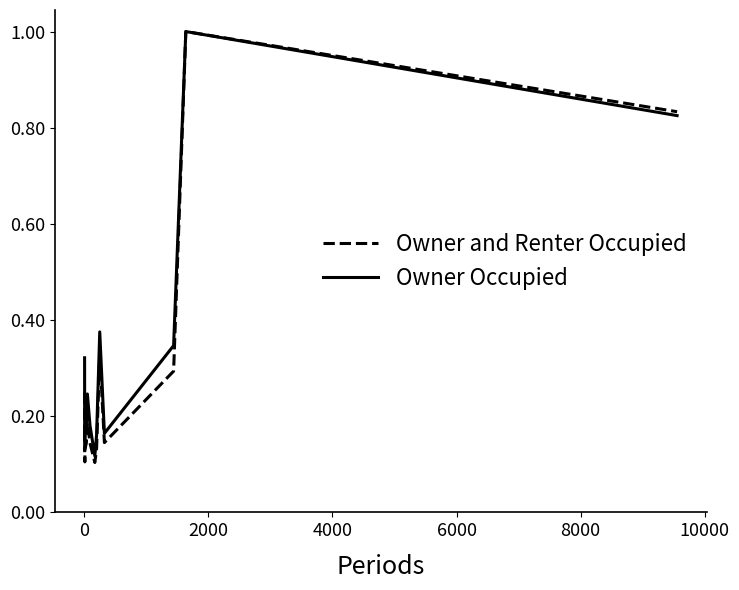

Which series has the widest spread of values?

Owner and Renter Occupied